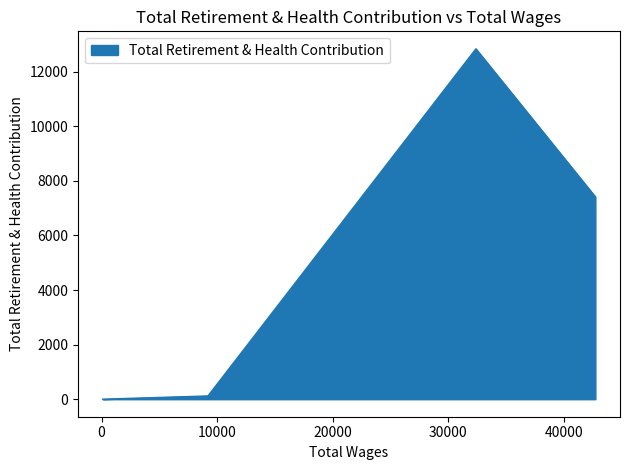

True or false: there are more than 2 points higher than both neighbors.

False